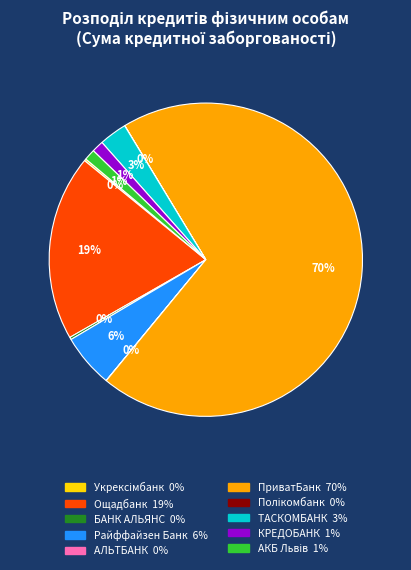

Which has a higher value, Ощадбанк or ПриватБанк?

ПриватБанк